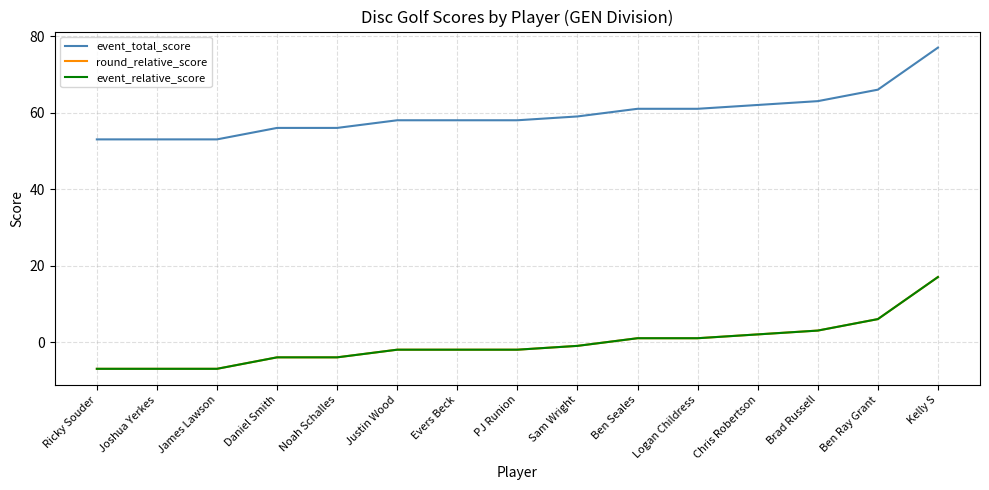

What is the average value of the event_total_score series?

60